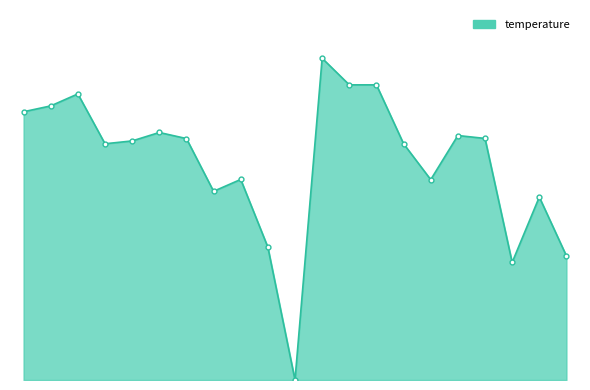

Is this an area chart (filled region under the line)?

Yes